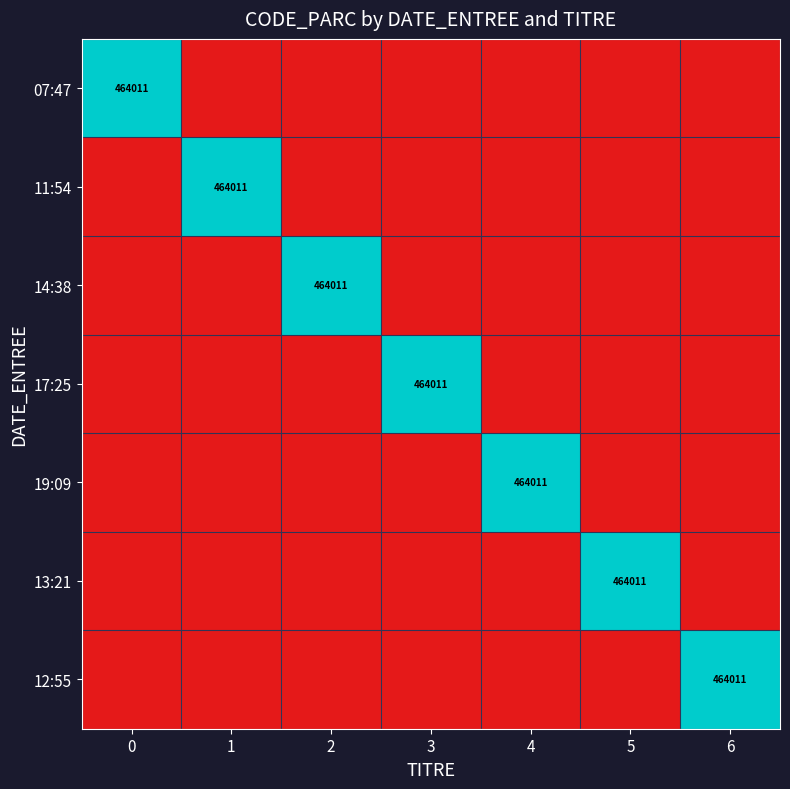

What is the total value across all series at 4?

464011